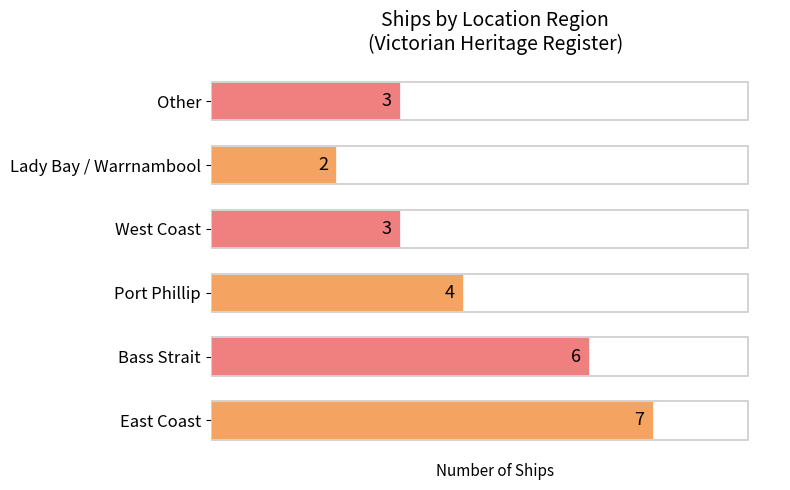

What value does the data have at East Coast?

7